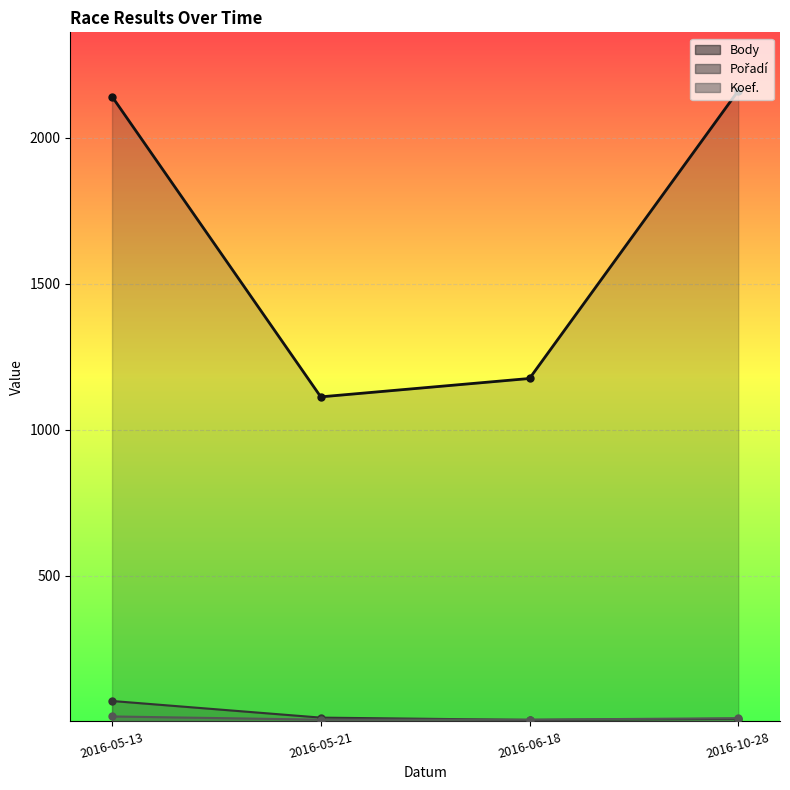

In Pořadí, how many points are lower than both neighbors (excluding endpoints)?

1